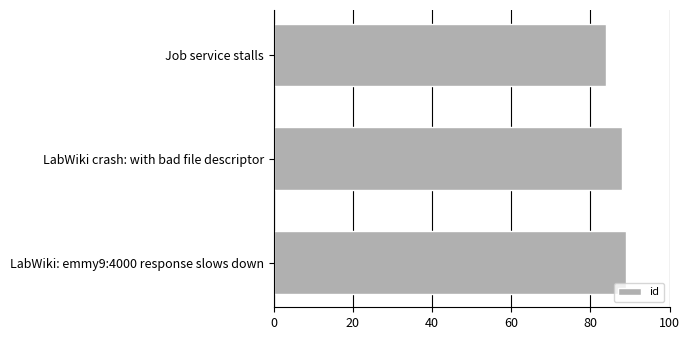

True or false: the data shows 88 at LabWiki crash: with bad file descriptor.

True